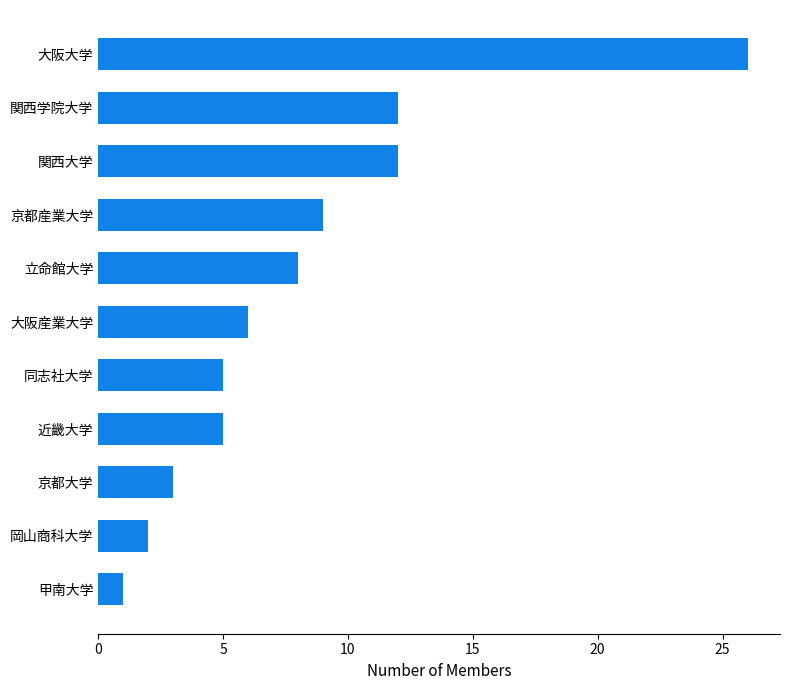

What is the difference between the maximum and minimum values?

25